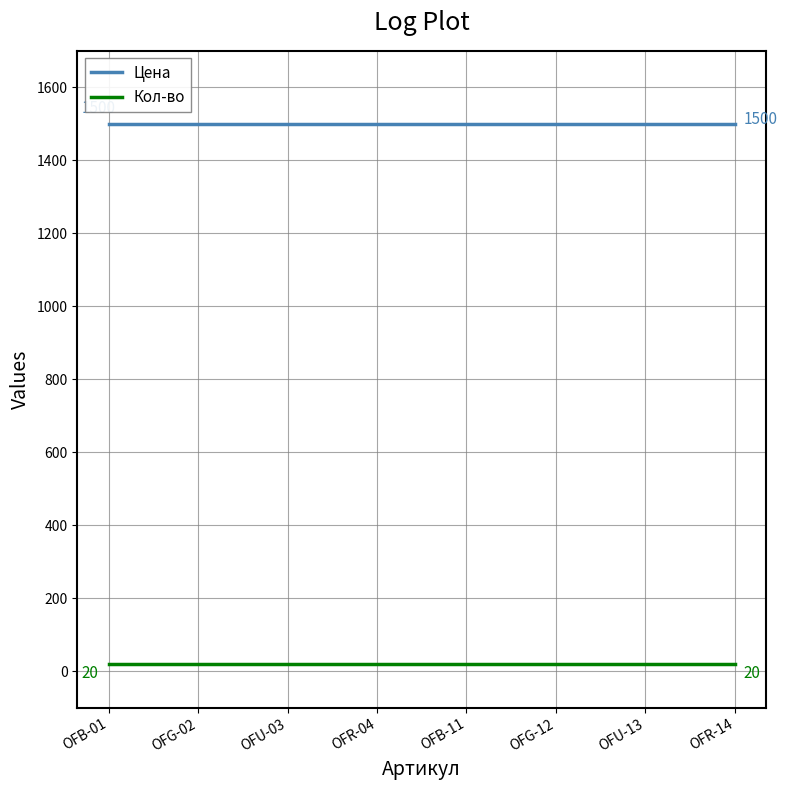

The value of Цена at OFB-01 is 366. True or false?

False